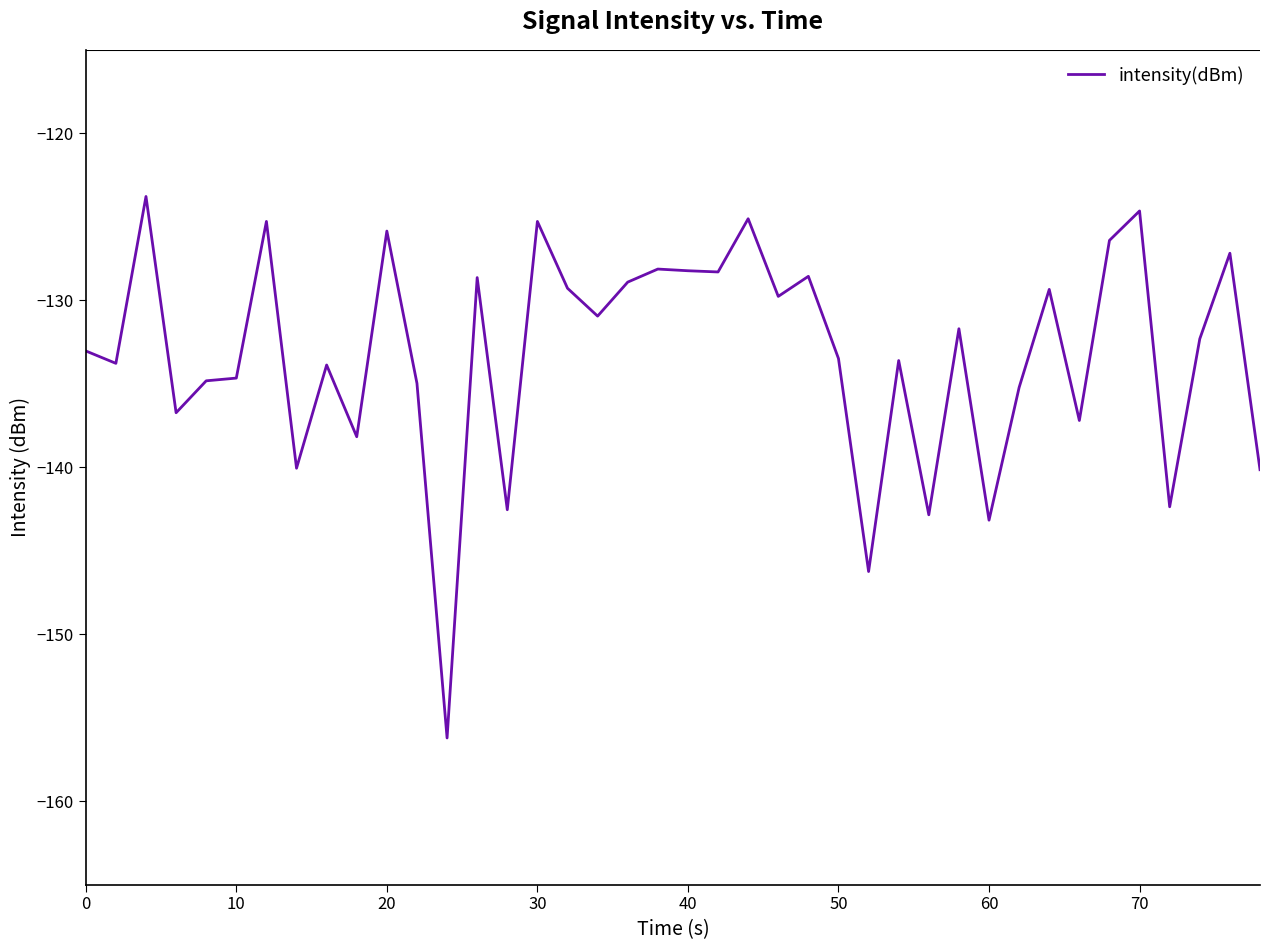

What is the maximum value shown in the chart?

-123.8